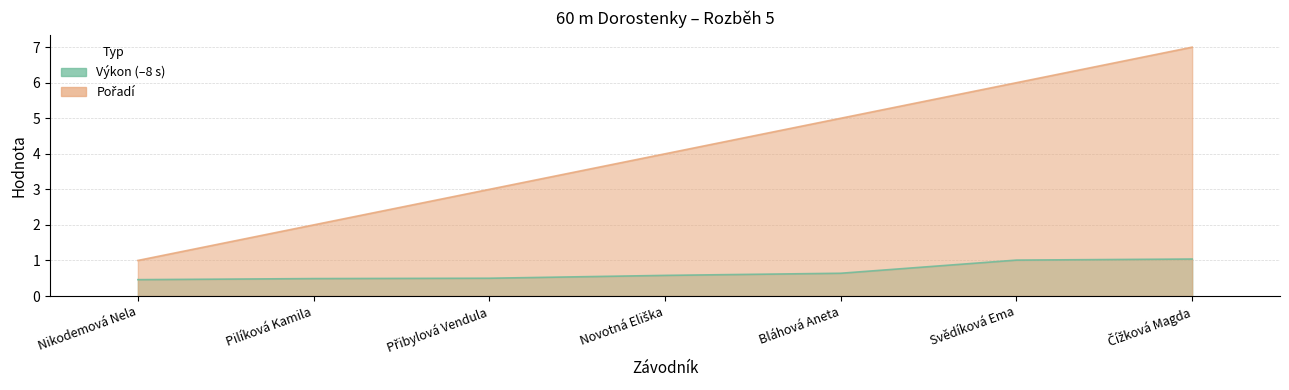

Read the Výkon value at Novotná Eliška.

0.6